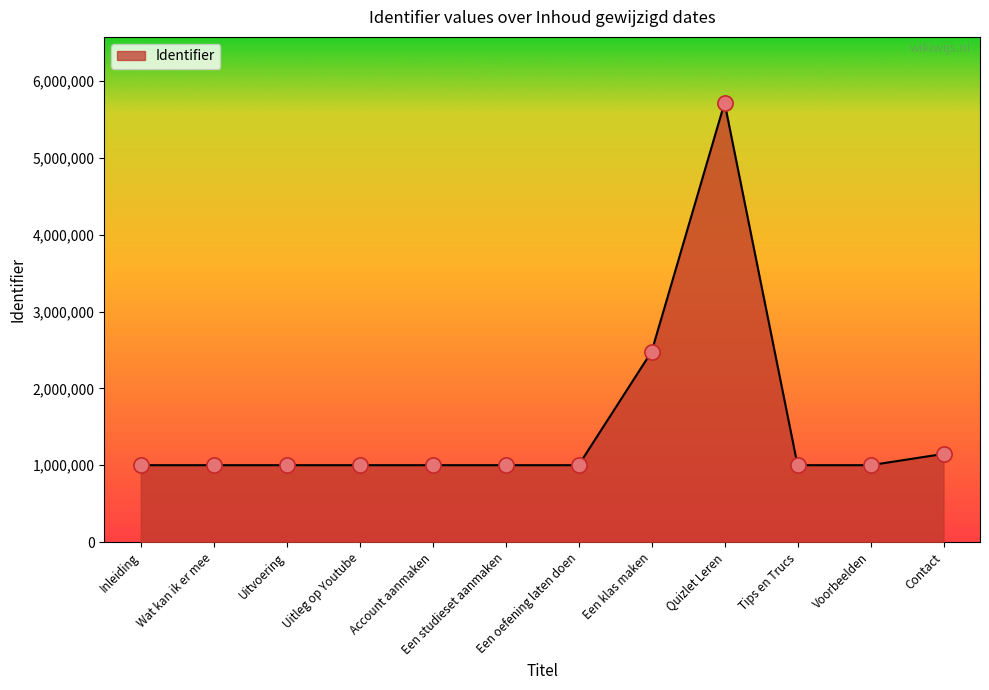

Which has a higher value, Wat kan ik er mee or Quizlet Leren?

Quizlet Leren